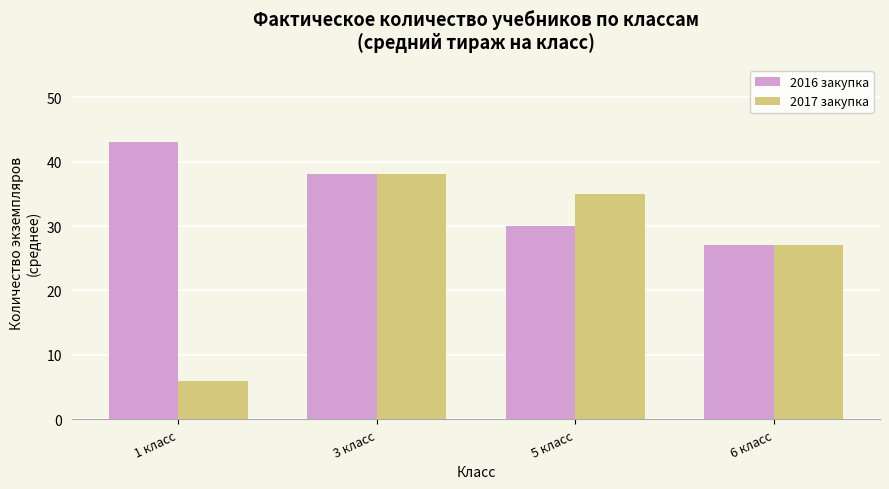

What are all the series names shown in the legend?

2016 закупка, 2017 закупка